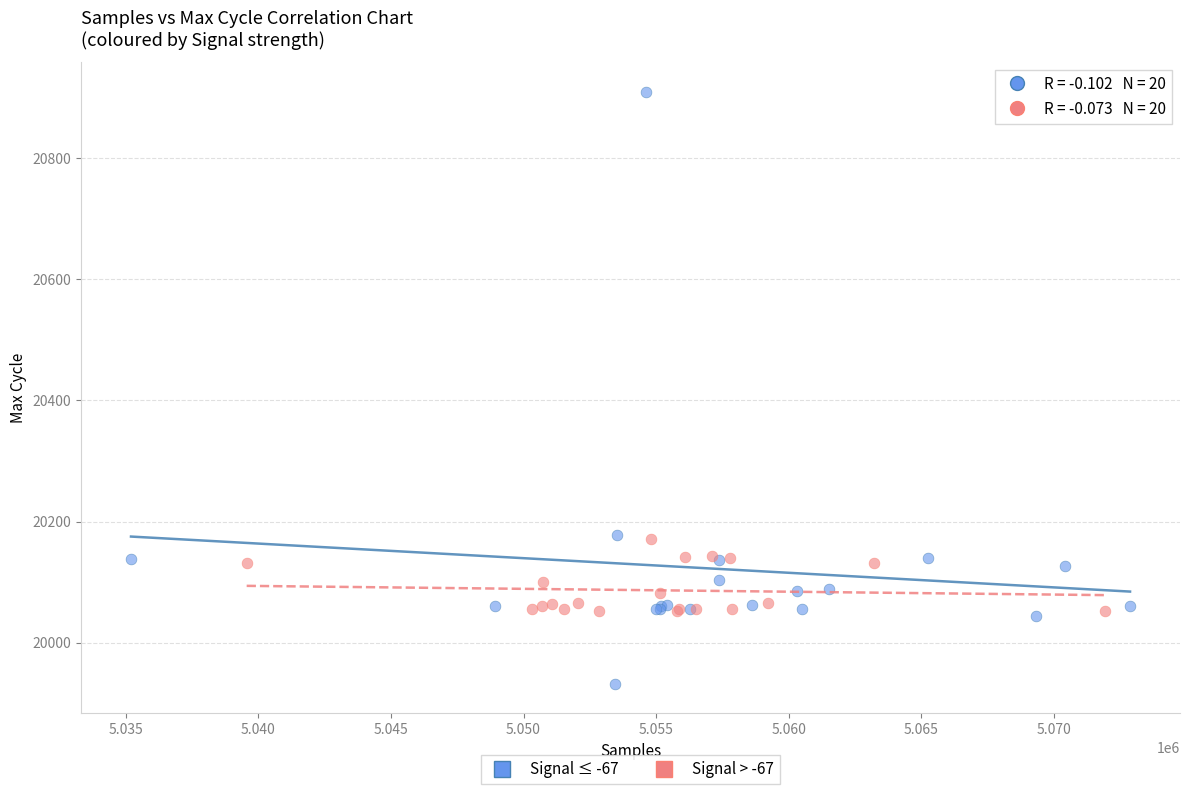

What are all the series names shown in the legend?

Signal ≤ -67, Signal > -67